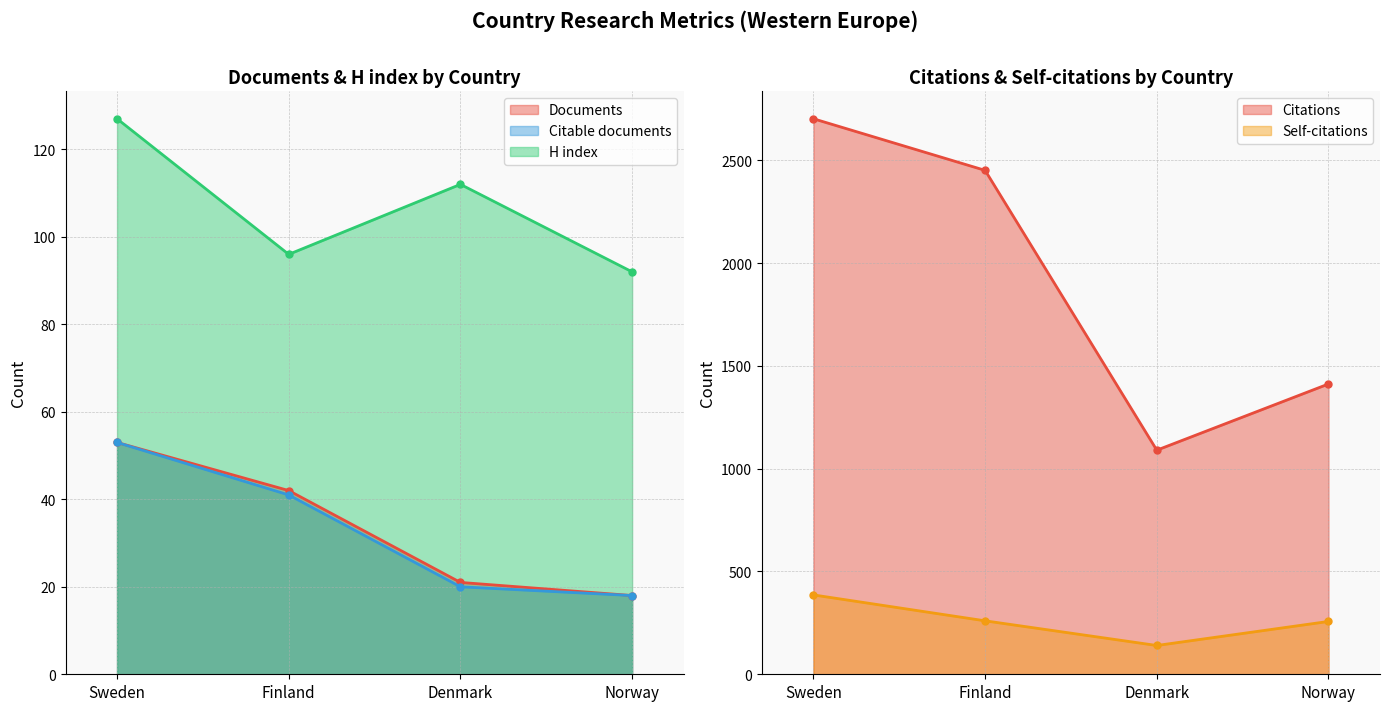

Is it true that Self-citations equals 197 at Denmark?

False